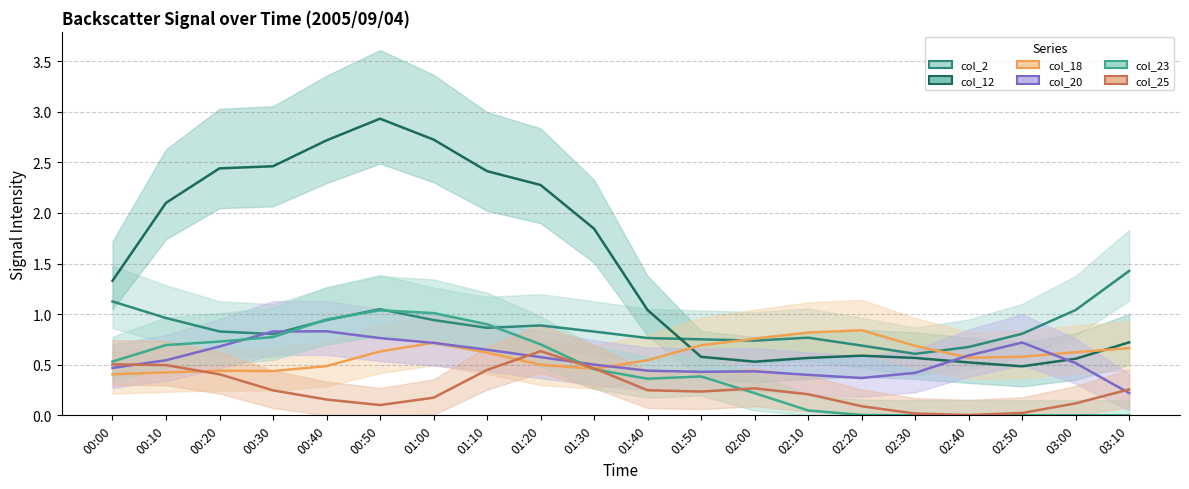

Where is the first local minimum for col_23?

01:40